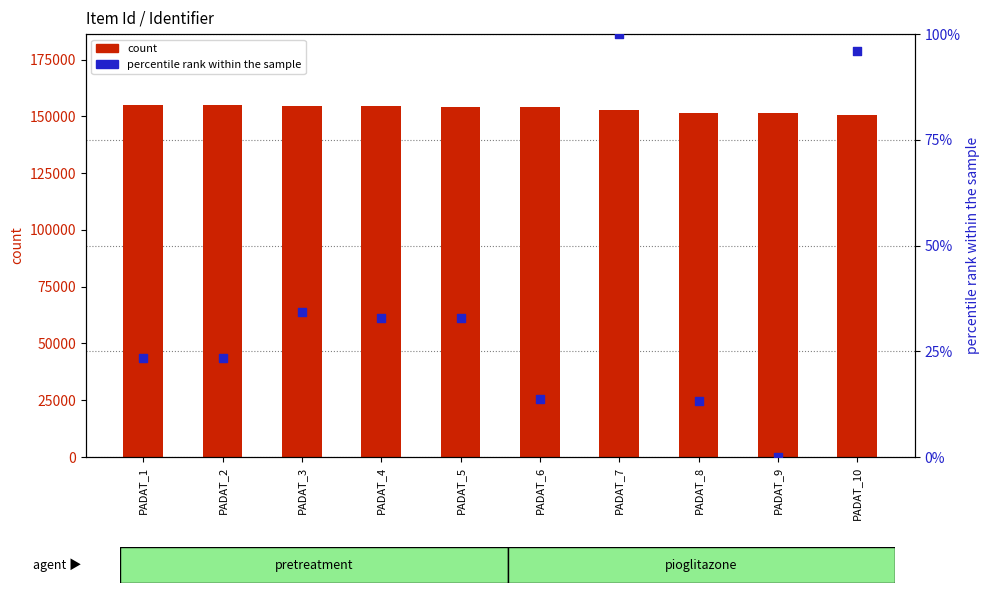

Is the value of count at PADAT_5 greater than the value of percentile rank within the sample at PADAT_10?

Yes